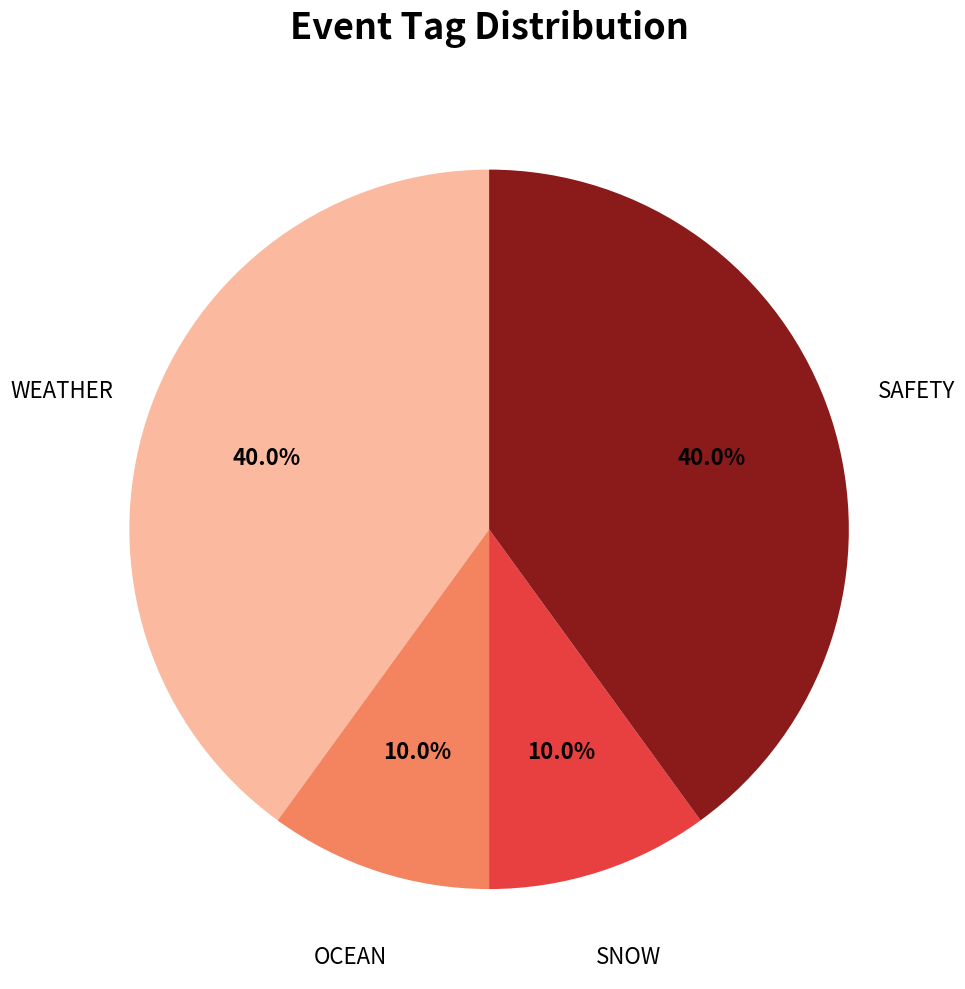

Is there any slice that represents more than half of the pie?

No